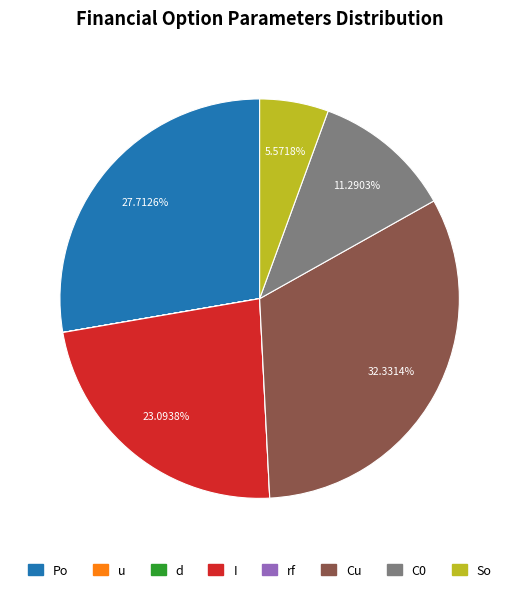

Does Po represent more than half of the total?

No